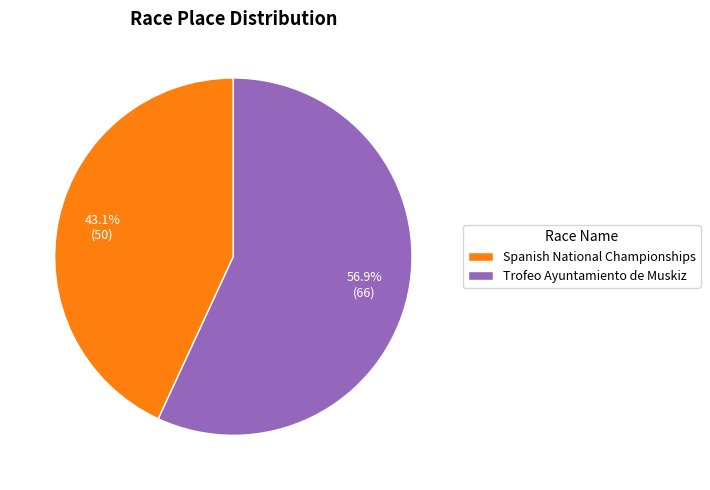

What is the smallest slice in the pie chart?

Spanish National Championships